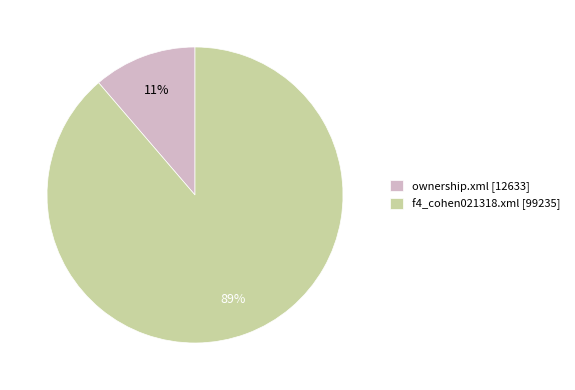

The f4_cohen021318.xml slice represents 89% of the pie. True or false?

True